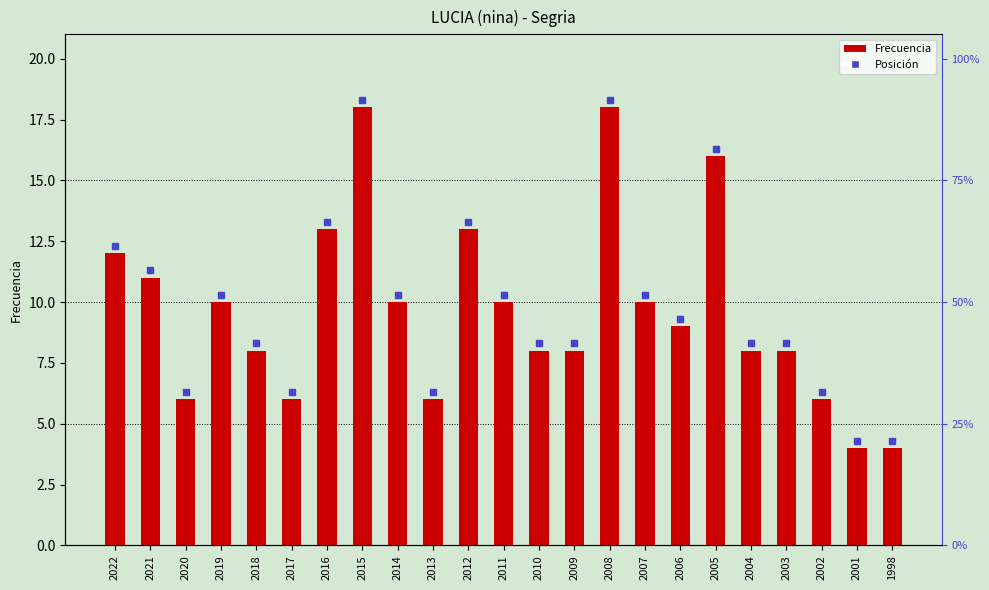

The chart shows a value of 6 at 2002. True or false?

True